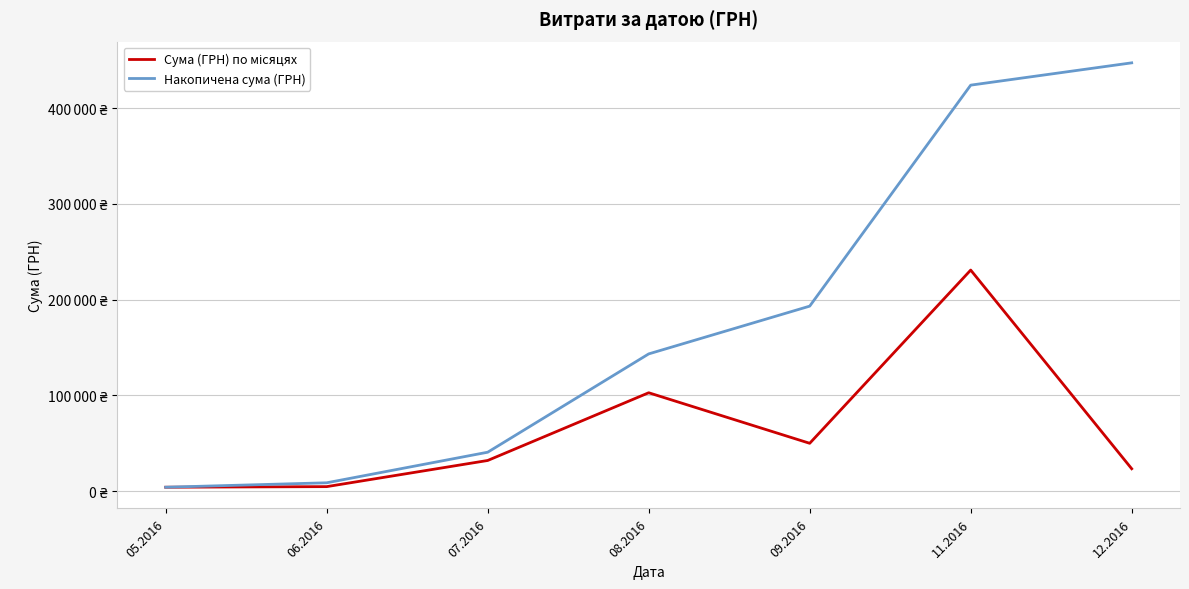

Does the chart display data point markers on the line(s)?

No